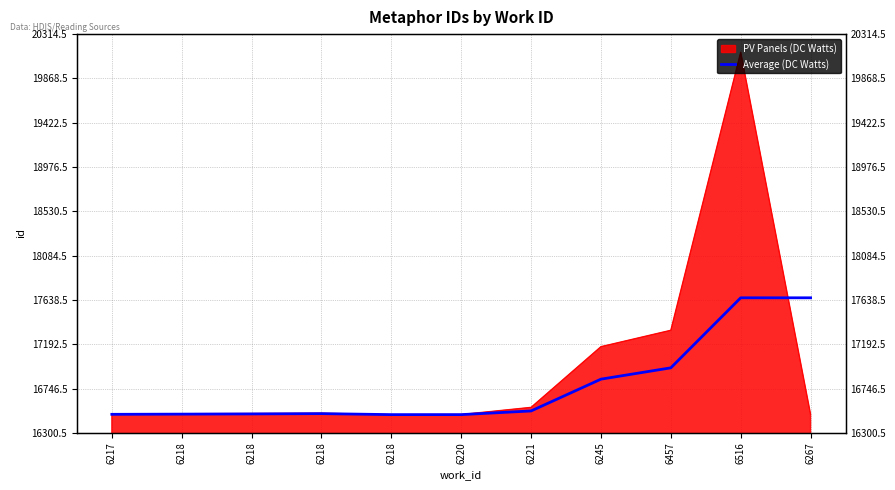

How many data points are less than 16494?

5